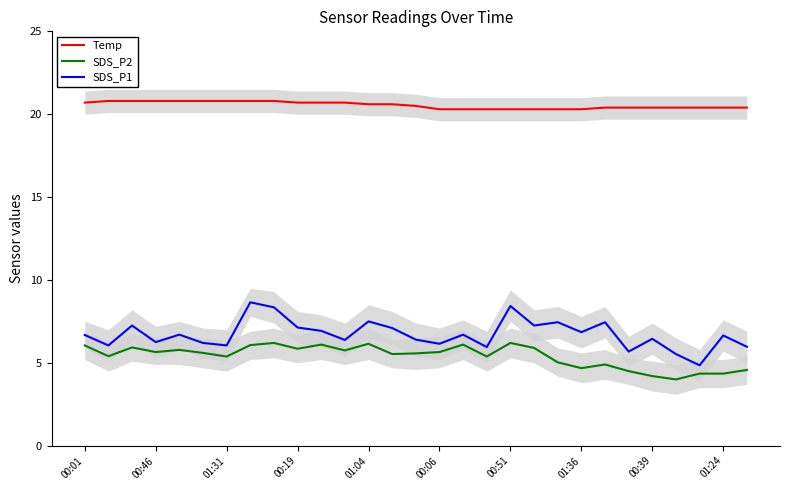

The SDS_P1 series shows 3.1 at 17. True or false?

False